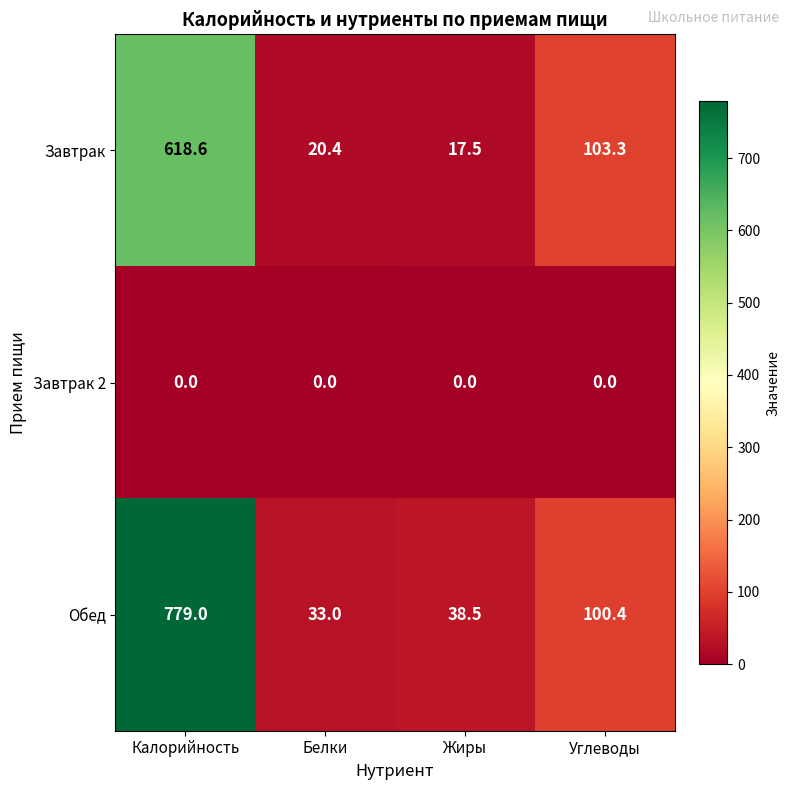

Which series has the largest total across all categories?

Обед